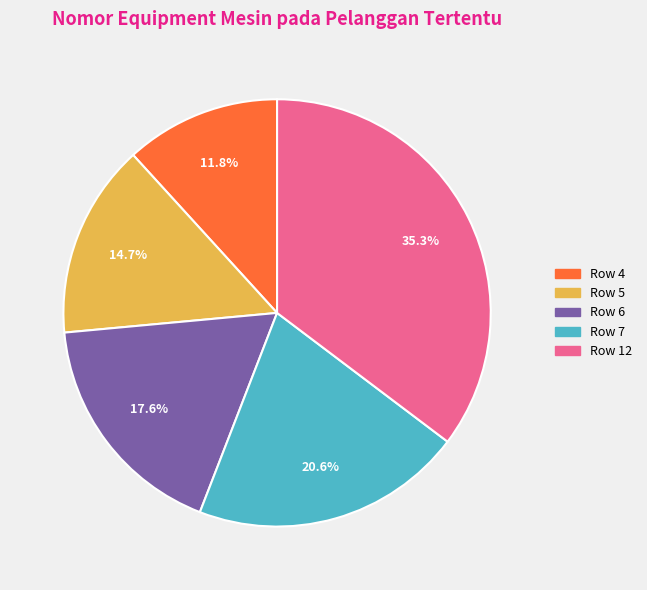

To the nearest percent, what is the combined percentage of Row 12 and Row 6?

53%